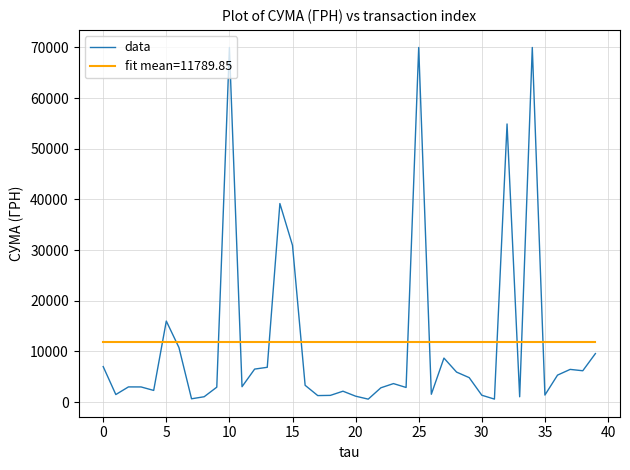

What is the minimum value shown in the chart?

578.0